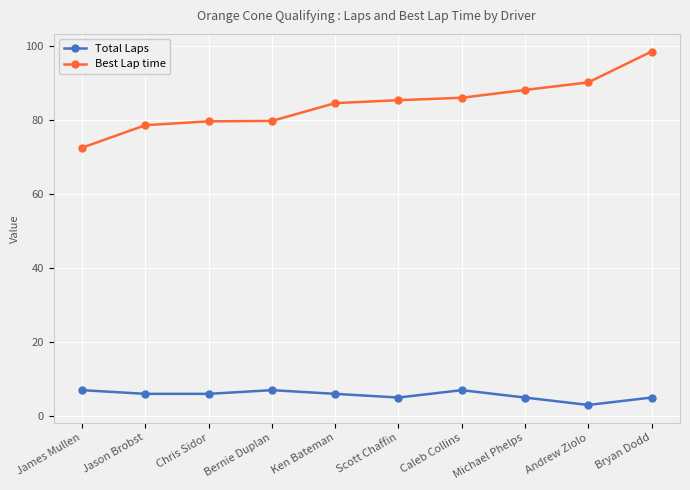

What is the difference between the highest and lowest values at Caleb Collins?

79.1